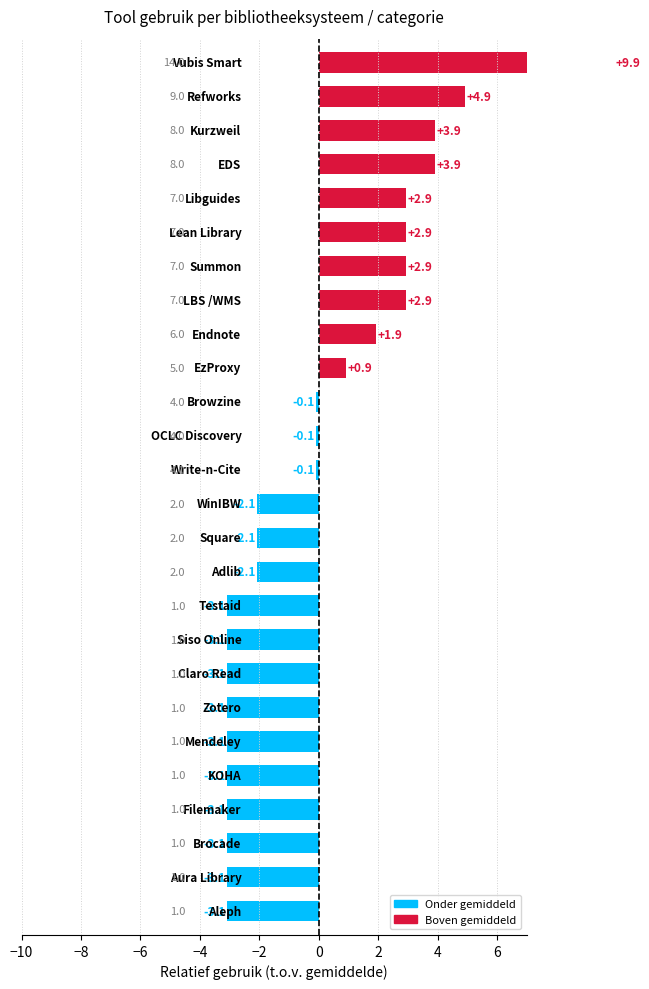

Which category has the lowest value across all series?

Aleph